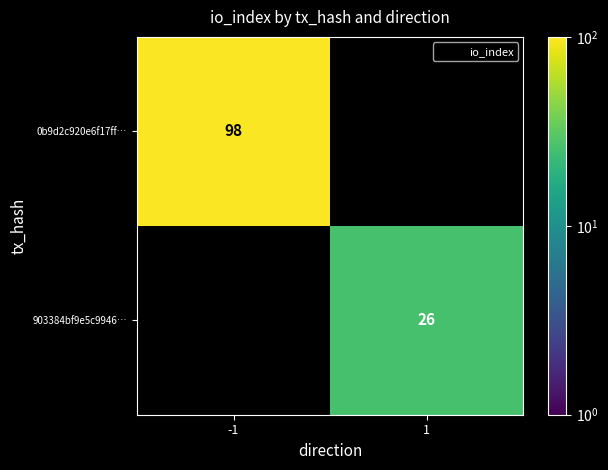

The value of 0b9d2c920e6f17ff… at -1 is 52.9. True or false?

False